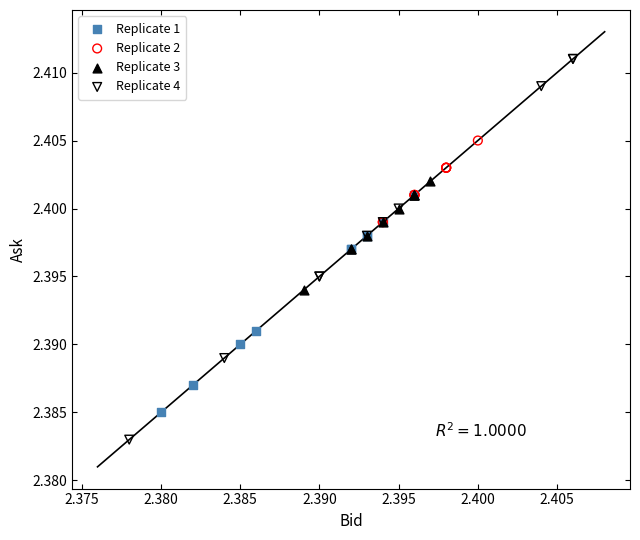

Which series contains the lowest Y value?

Replicate 4